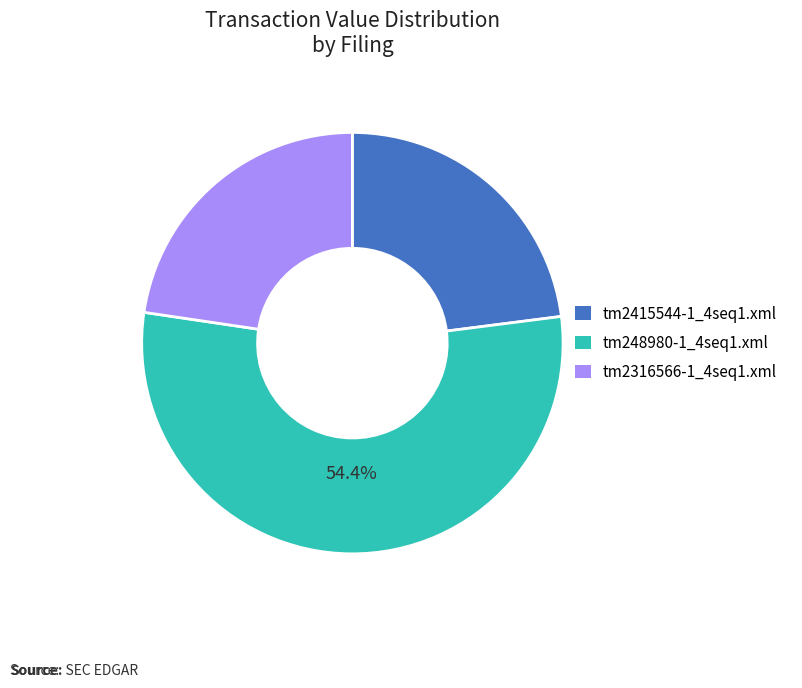

How many slices are in this pie chart?

3